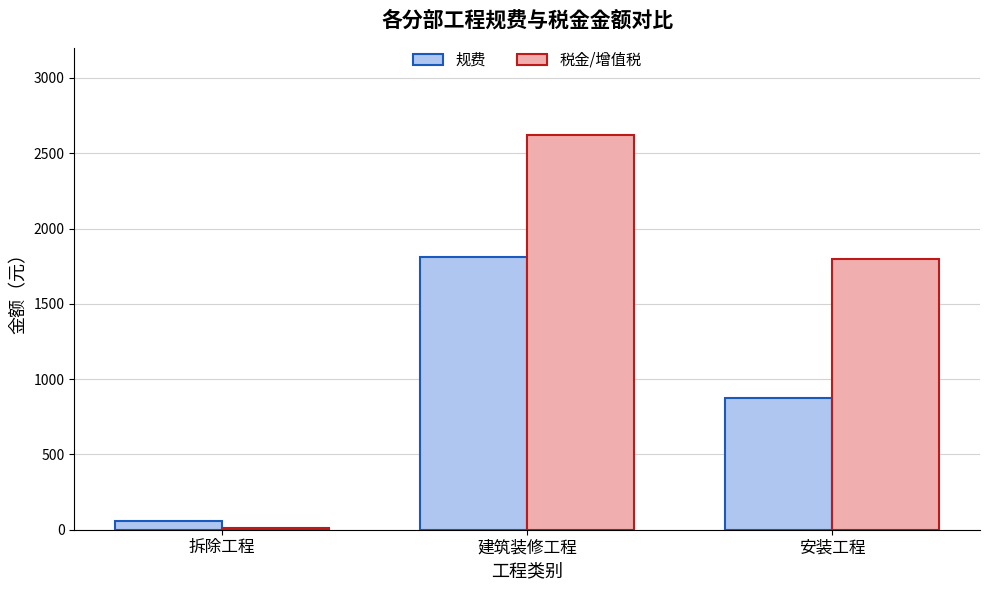

The 规费 series shows 1814.2 at 建筑装修工程. True or false?

True